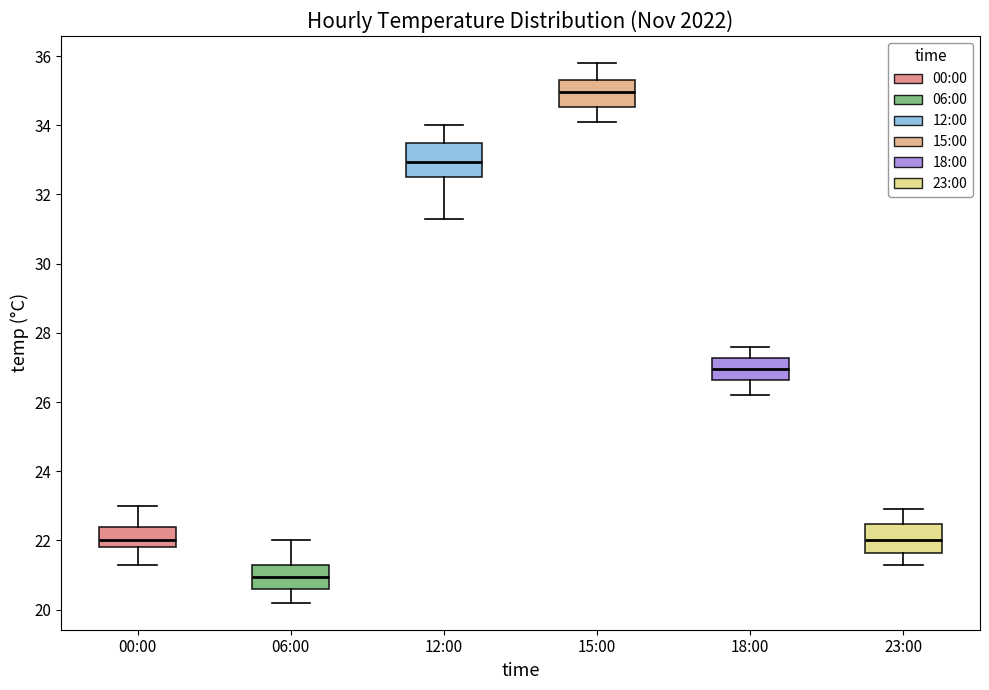

Where is the lower edge of the box for 12:00 on the y-axis? The values are not printed on the chart, so give them approximately, as read against the axis.

32.6